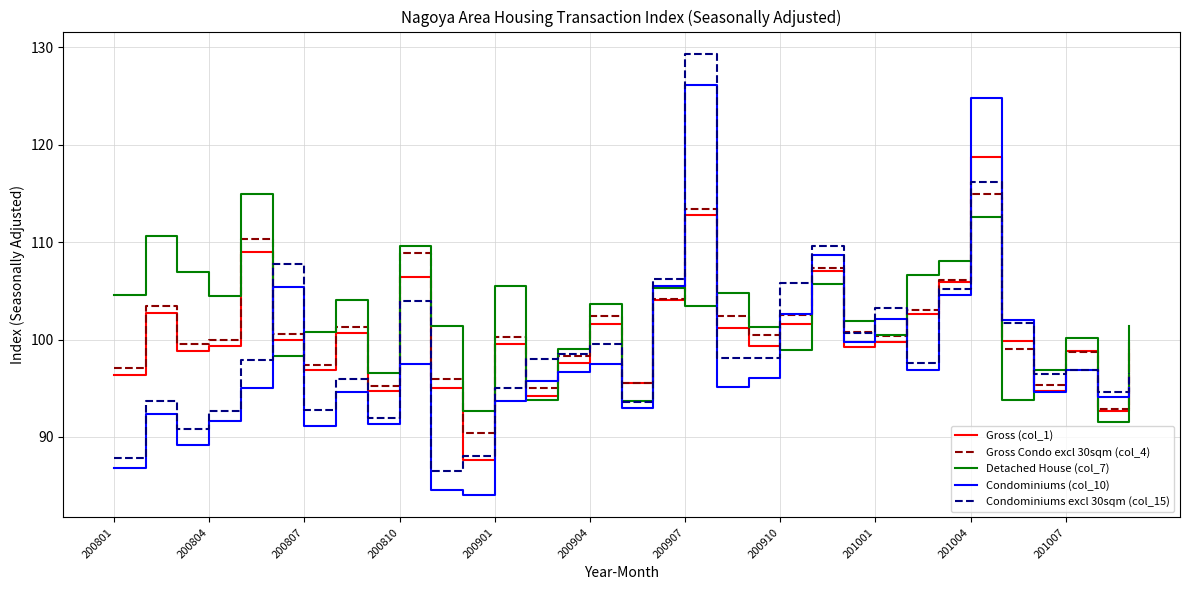

What is the maximum value shown in the chart?

129.3